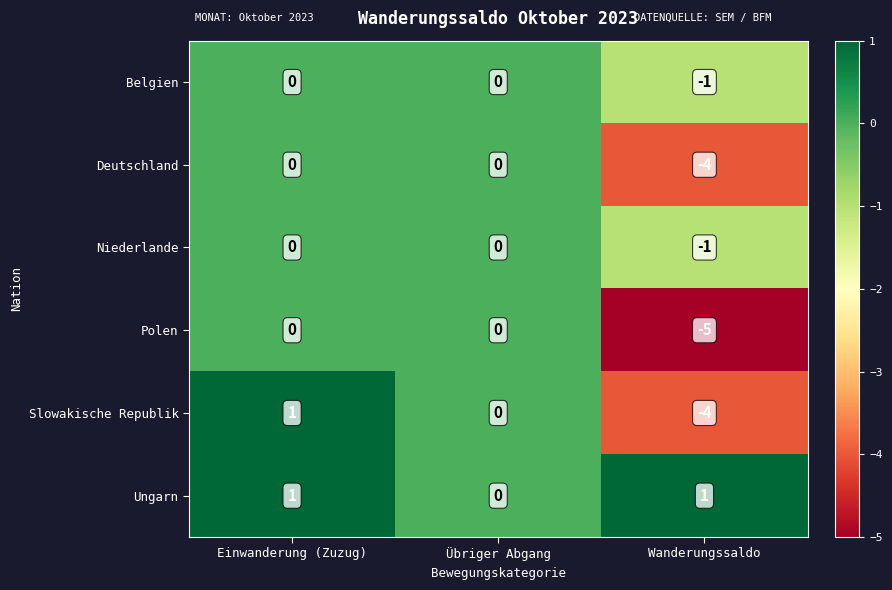

How many data points does each series have?

3